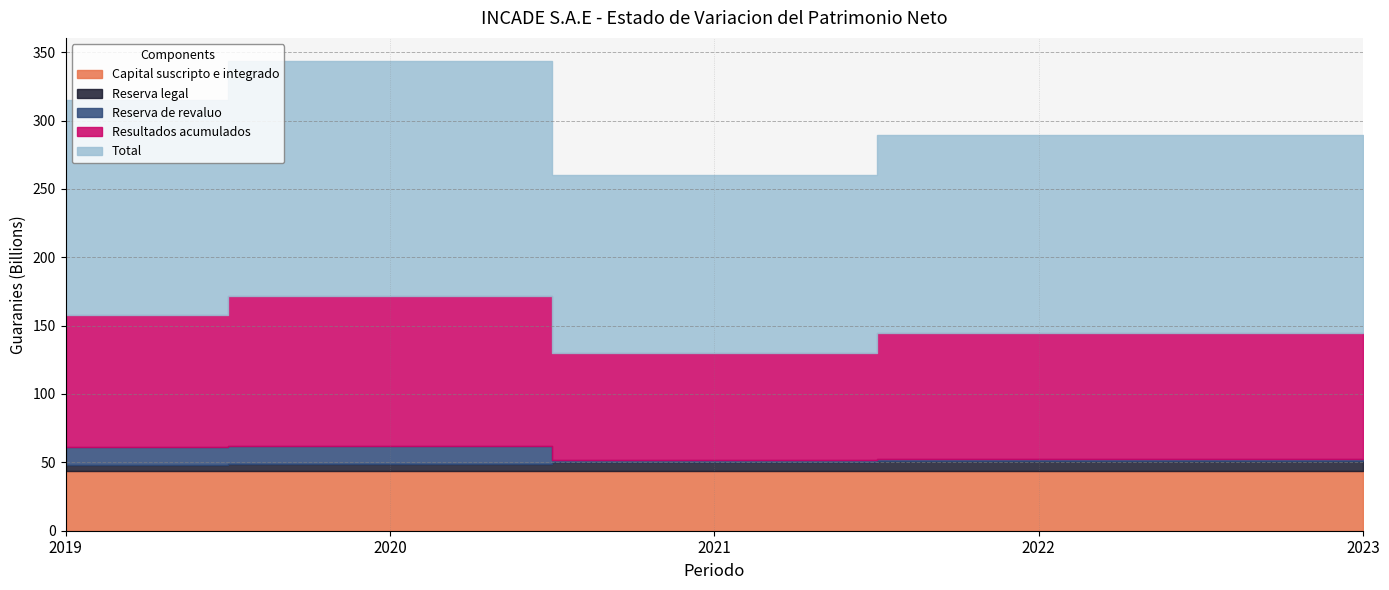

List the series in order of their peak value, lowest first.

Reserva legal, Reserva de revaluo, Capital suscripto e integrado, Resultados acumulados, Total